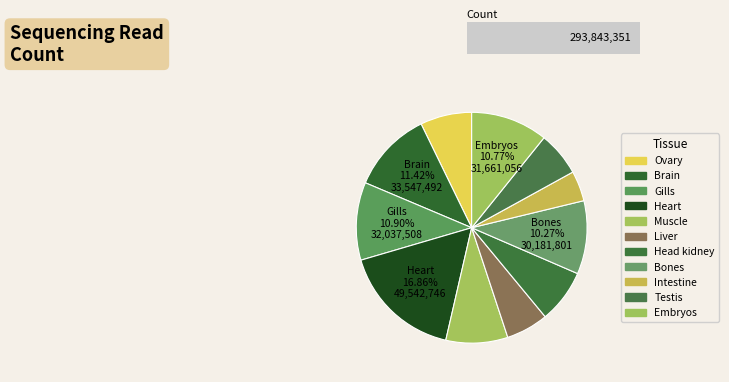

Combined, what portion of the pie is Ovary and Heart?

24.1%